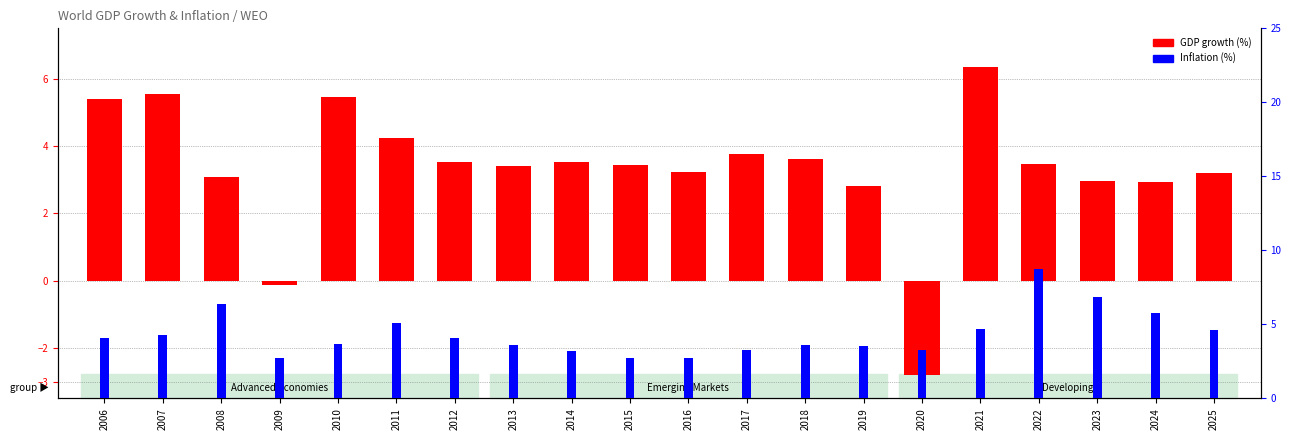

True or false: Inflation % within range has a value of 2.8 at 2006.

False